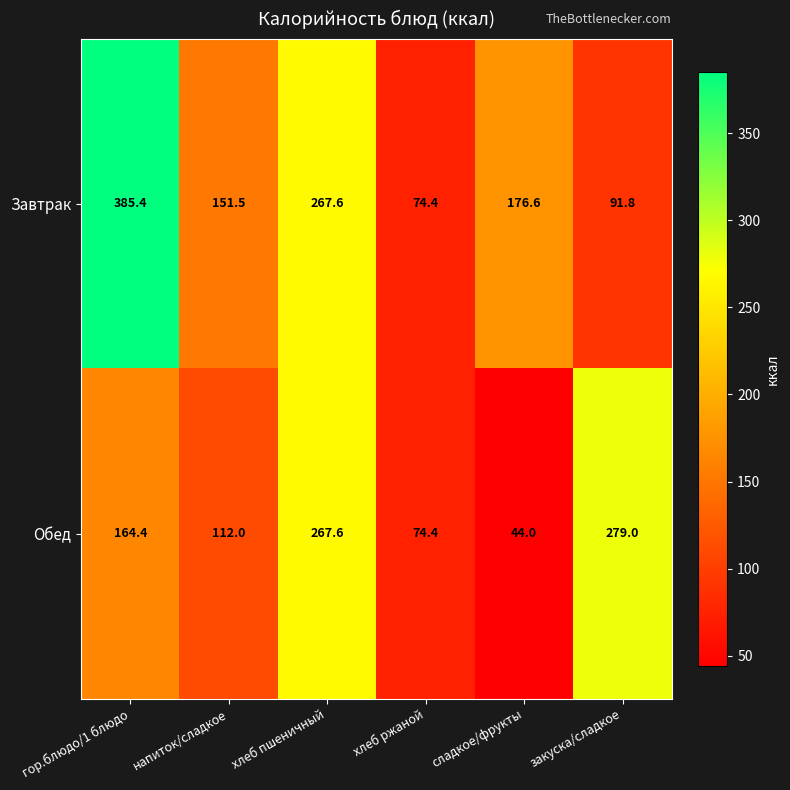

Which category has the highest value across all series?

гор.блюдо/1 блюдо